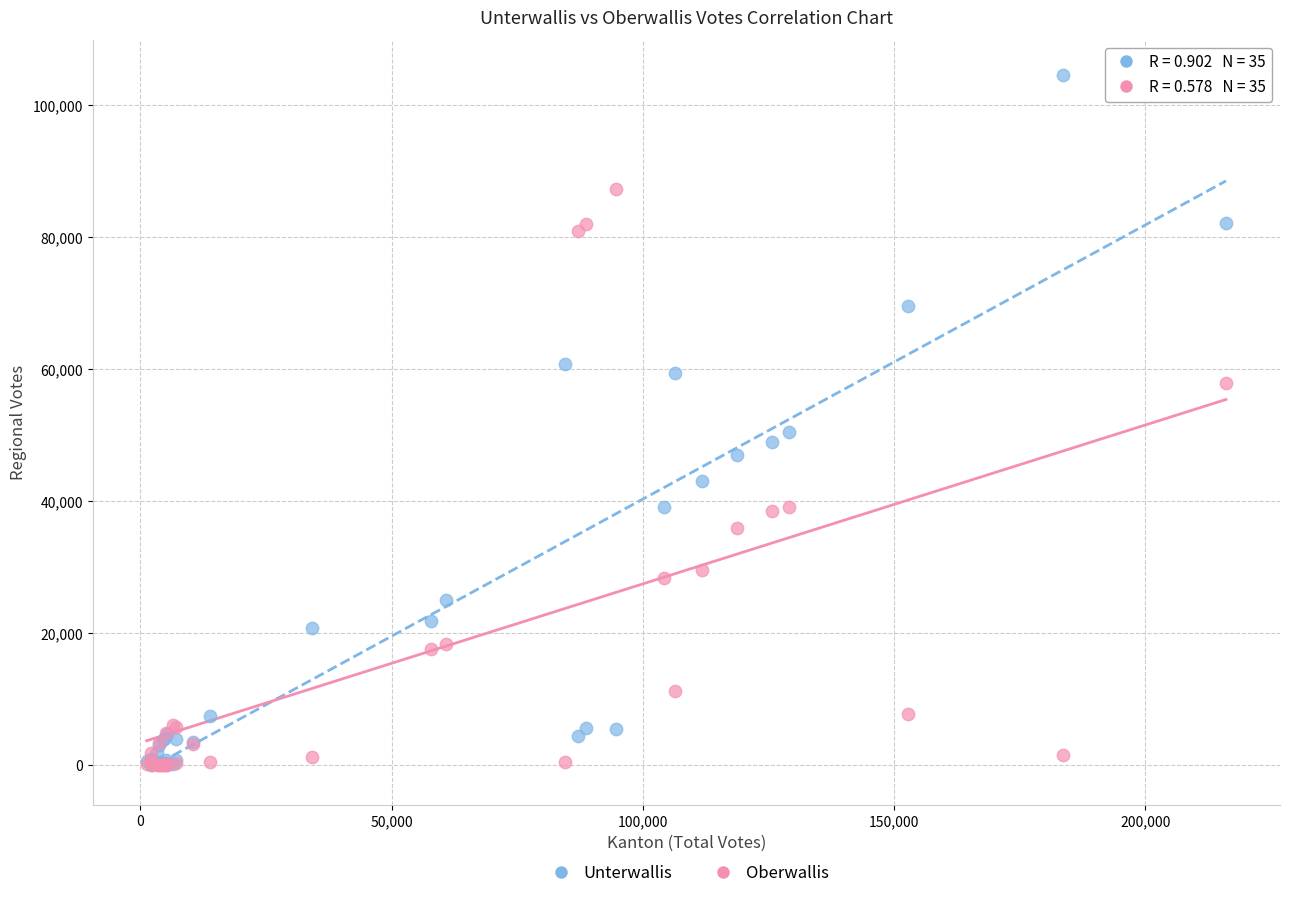

Across all series, what Y value is closest to 52277?

50441